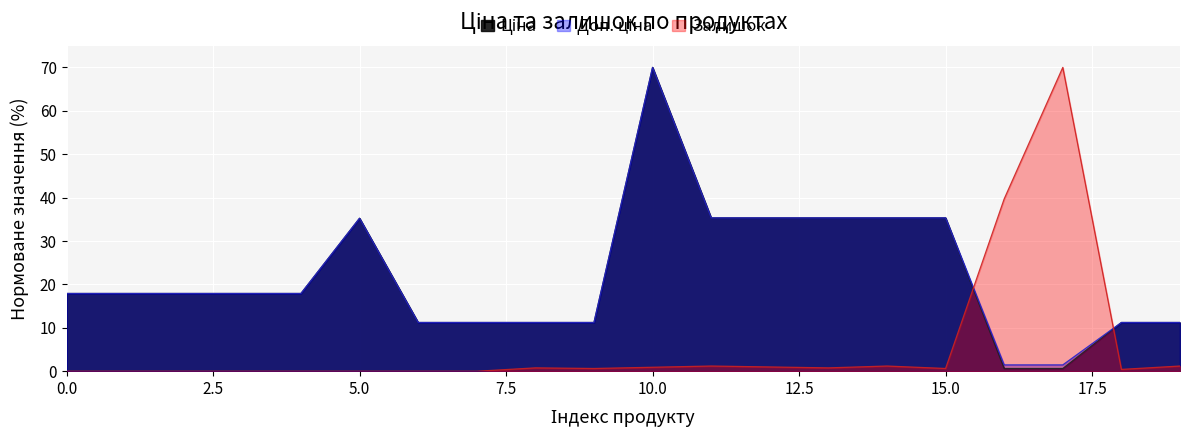

Which series has the largest total across all categories?

Доп. ціна